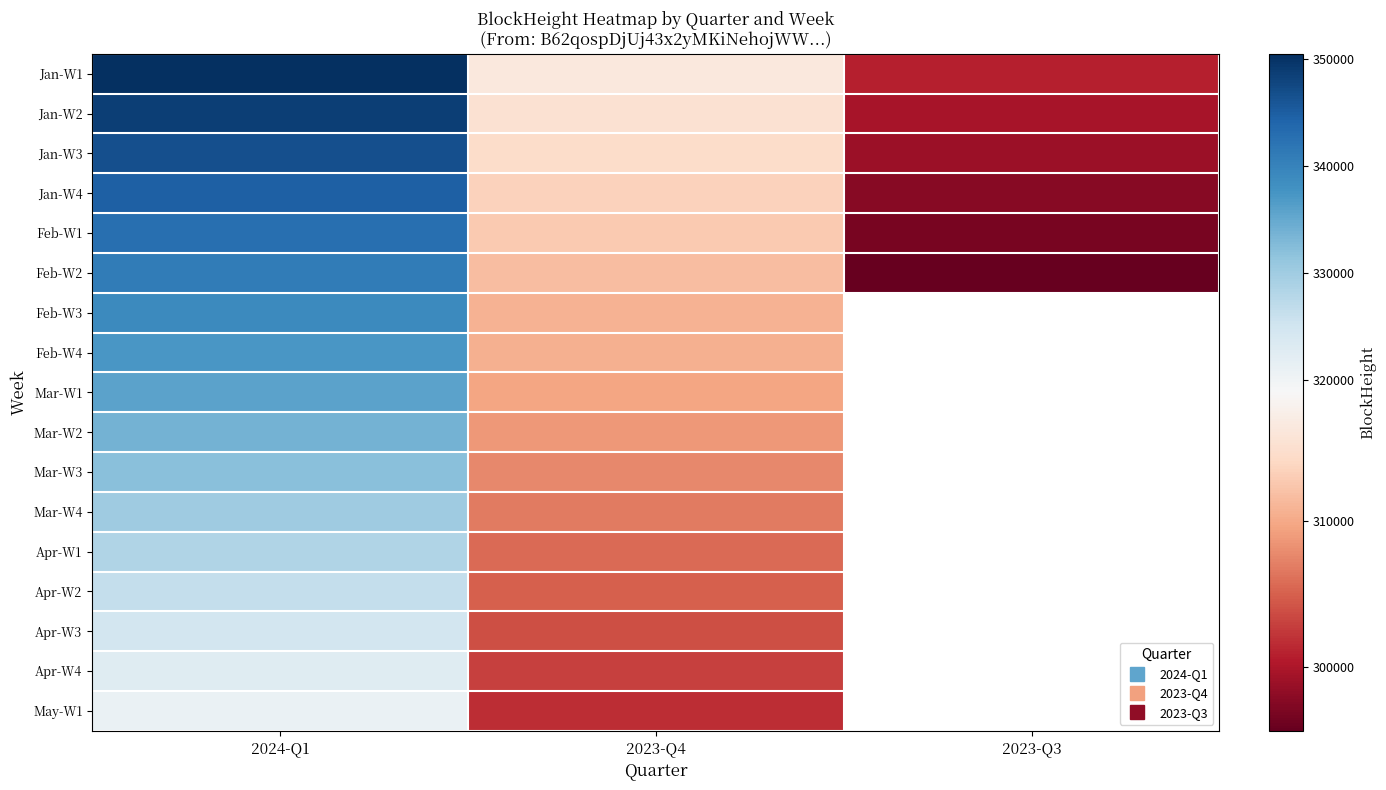

Which series has the widest spread of values?

Jan-W1